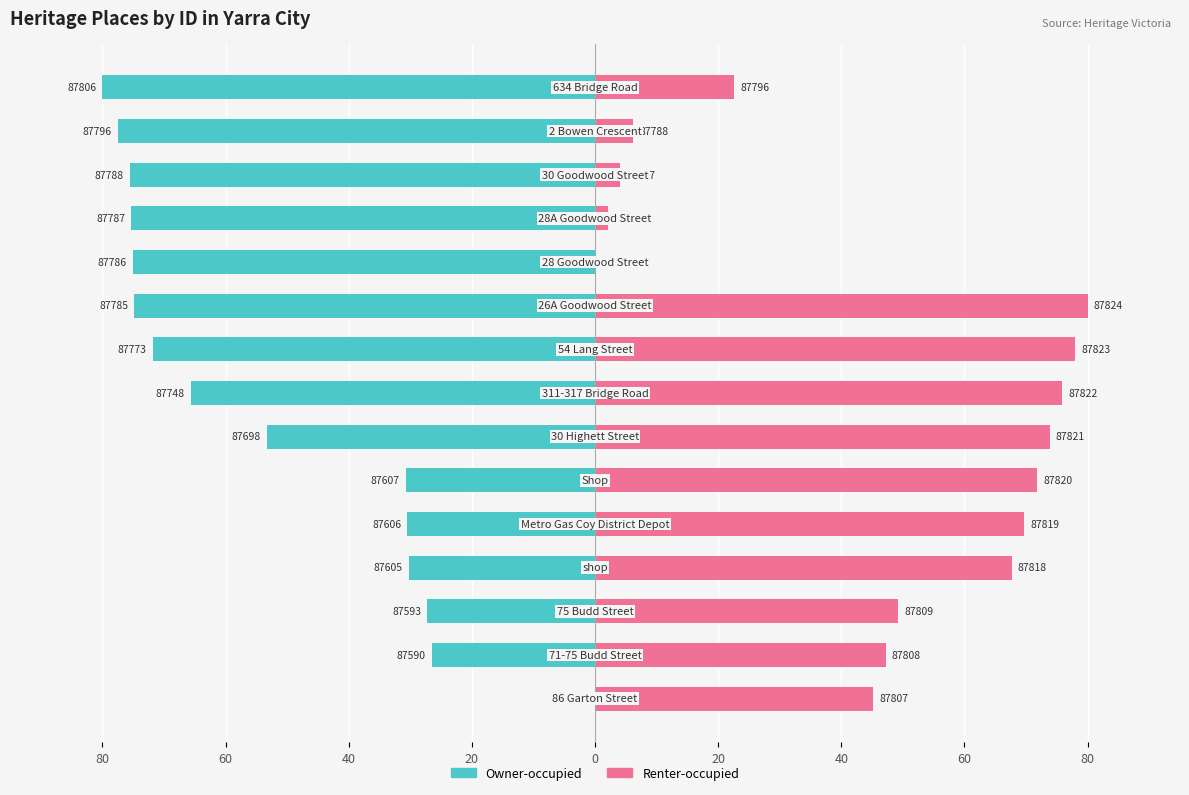

At 20, list the series in order from smallest to largest.

Owner-occupied, Renter-occupied